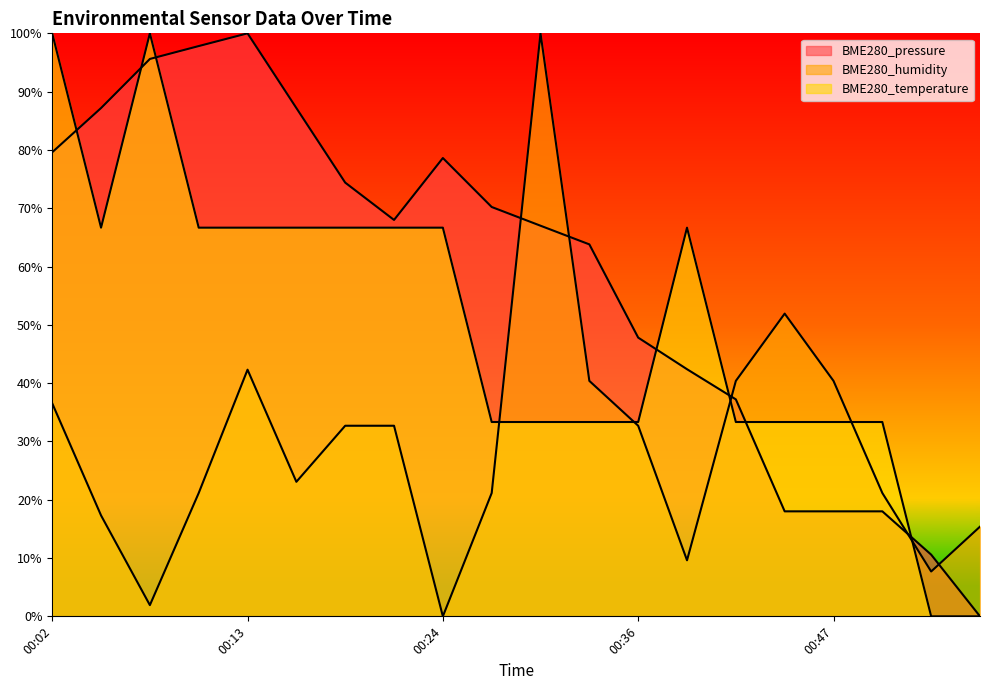

What is the label of the 8th point from the right?

00:36